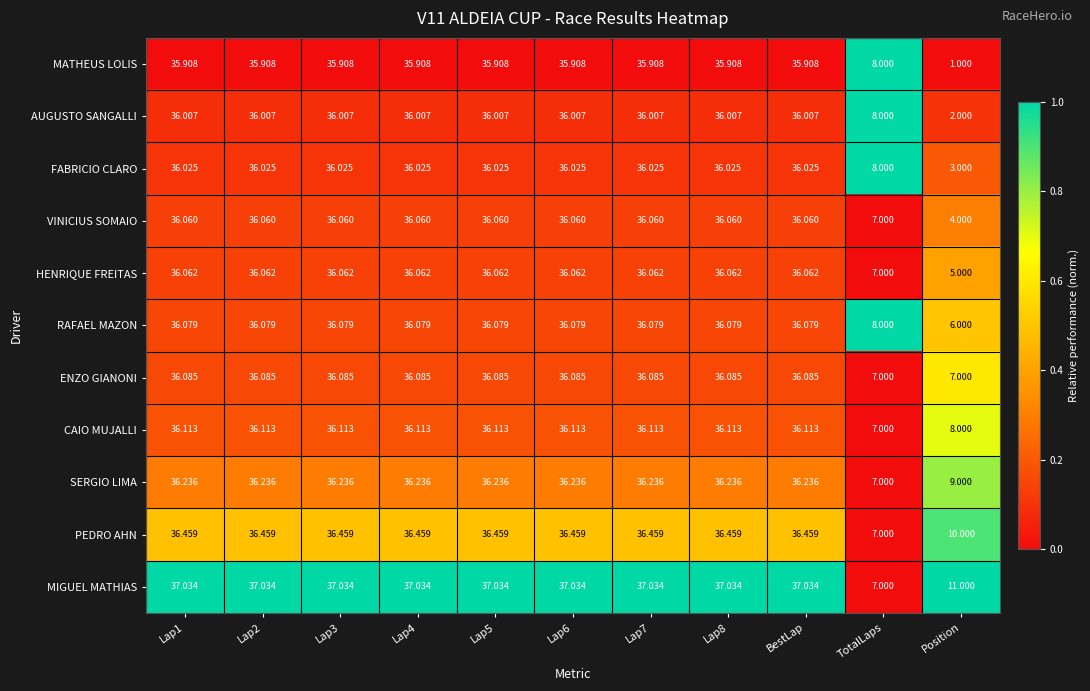

Which series has the largest range (max minus min)?

MATHEUS LOLIS